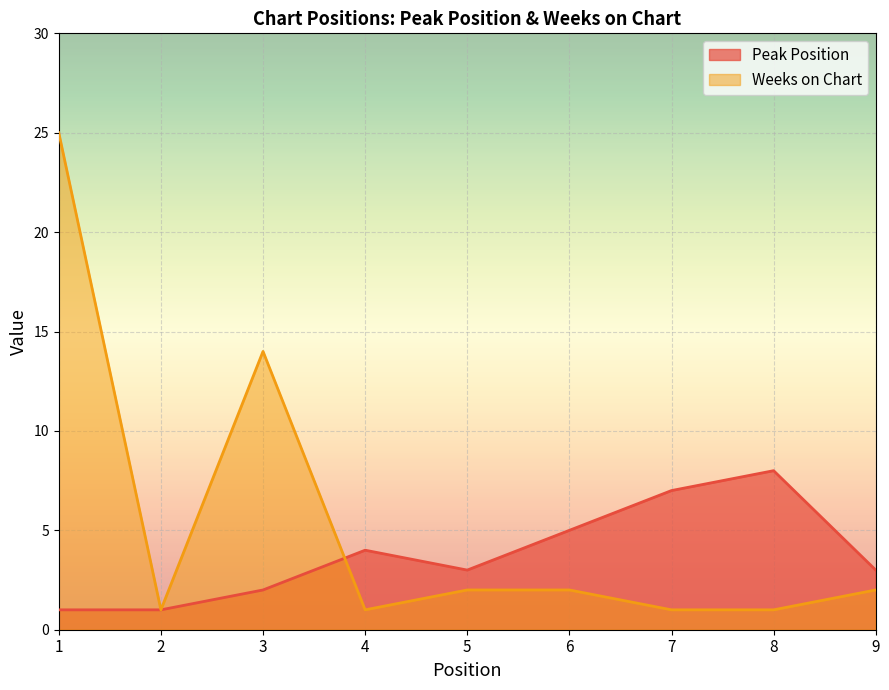

At which label does Peak Position reach its peak?

8